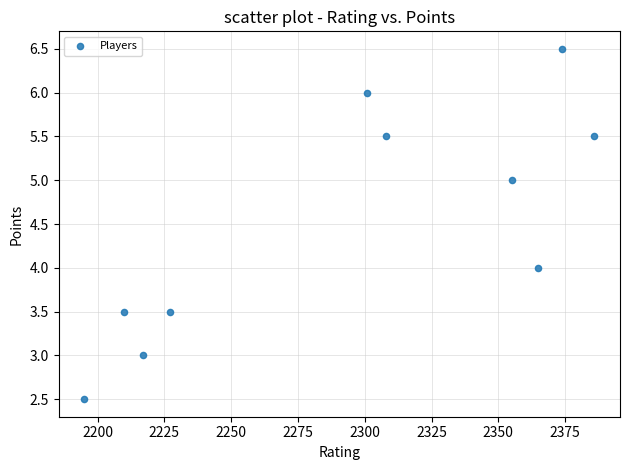

What is the range of X values (max minus min)?

191.0